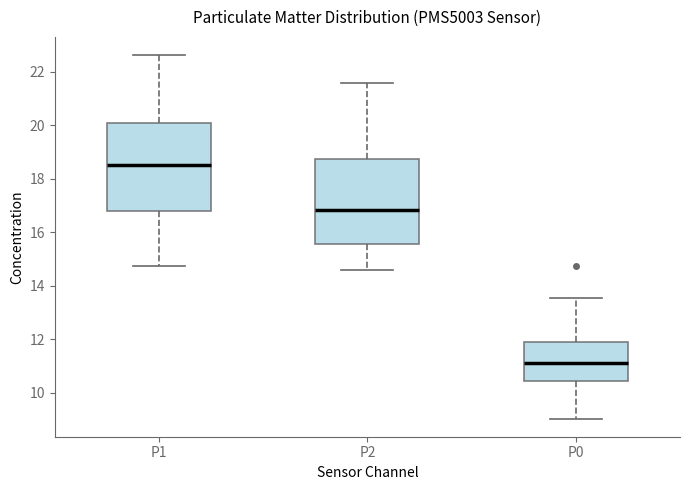

Where is the upper edge of the box for P2 on the y-axis? The values are not printed on the chart, so give them approximately, as read against the axis.

18.8